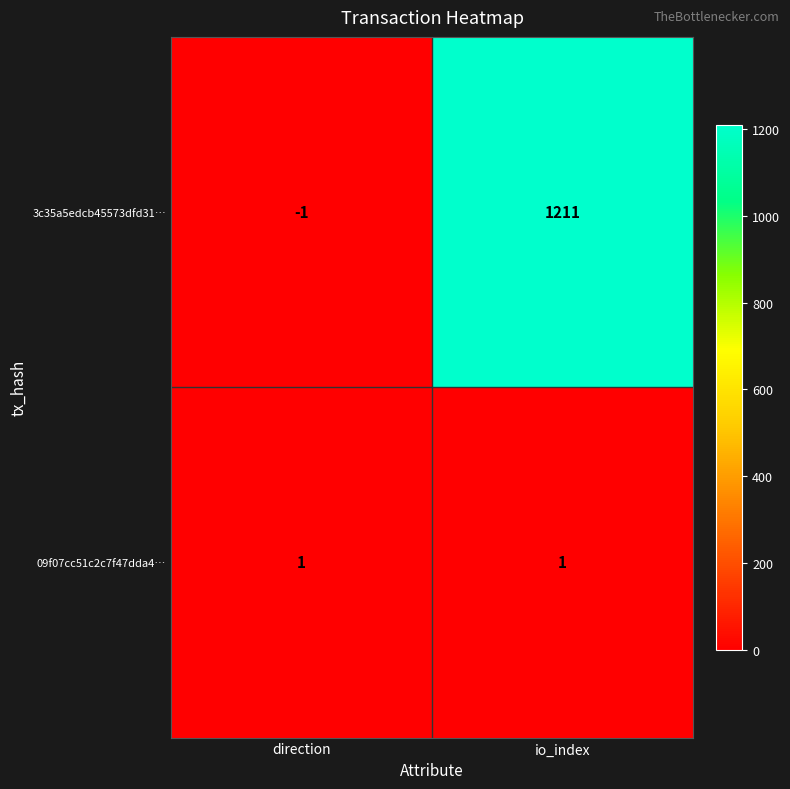

Reading left to right, extract all data points from this chart.

3c35a5edcb45573dfd31…: direction=-1	io_index=1211
09f07cc51c2c7f47dda4…: direction=1	io_index=1